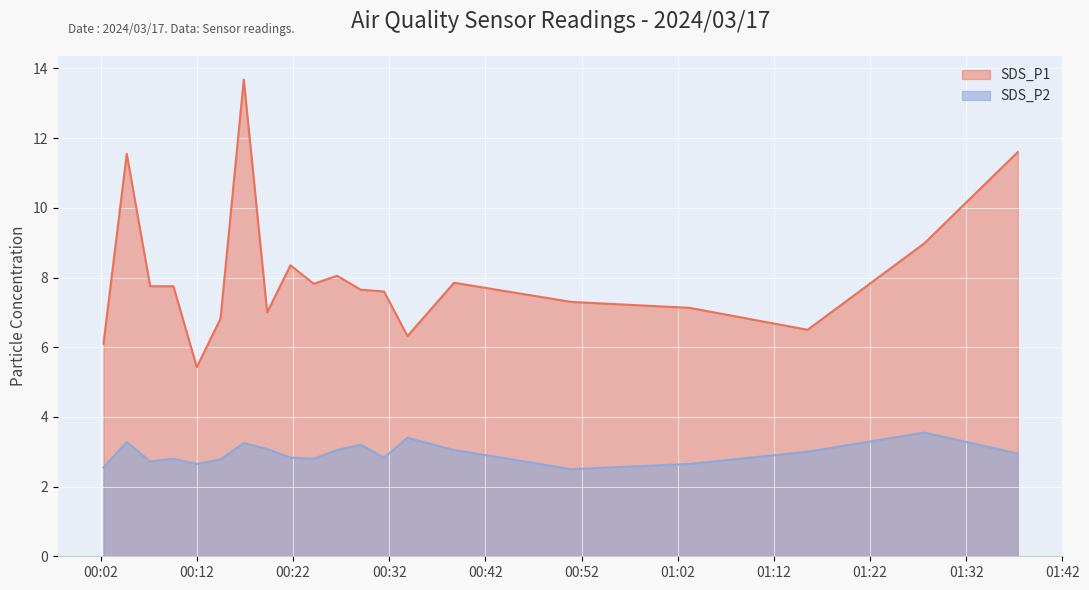

Does the chart display data point markers on the line(s)?

No